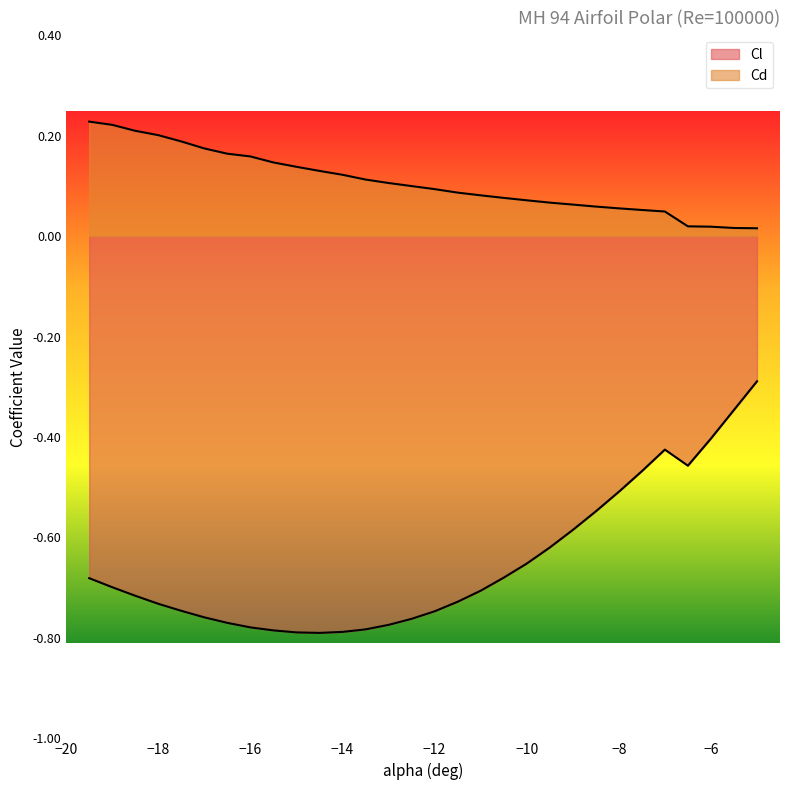

Reading left to right, what are all the values shown in this chart?

Cl: -0.7	-0.7	-0.7	-0.7	-0.7	-0.8	-0.8	-0.8	-0.8	-0.8	-0.8	-0.8	-0.8	-0.8	-0.8	-0.7	-0.7	-0.7	-0.7	-0.7	-0.6	-0.6	-0.5	-0.5	-0.5	-0.4	-0.5	-0.4	-0.3	-0.3
Cd: 0.2	0.2	0.2	0.2	0.2	0.2	0.2	0.2	0.1	0.1	0.1	0.1	0.1	0.1	0.1	0.1	0.1	0.1	0.1	0.1	0.1	0.1	0.1	0.1	0.1	0.0	0.0	0.0	0.0	0.0